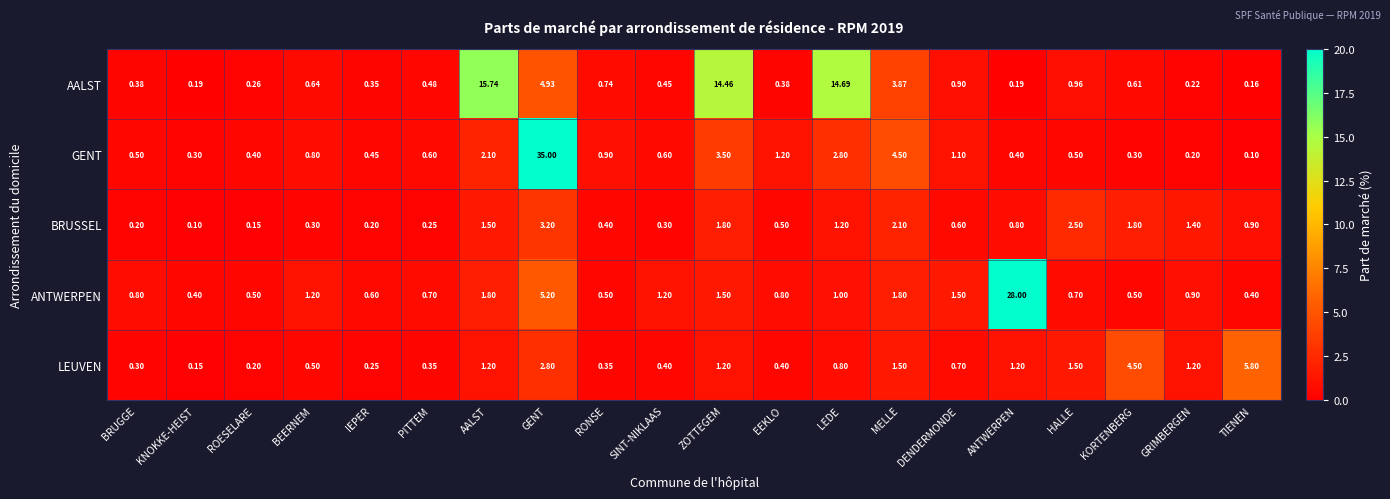

At which category is the sum across all series the highest?

GENT